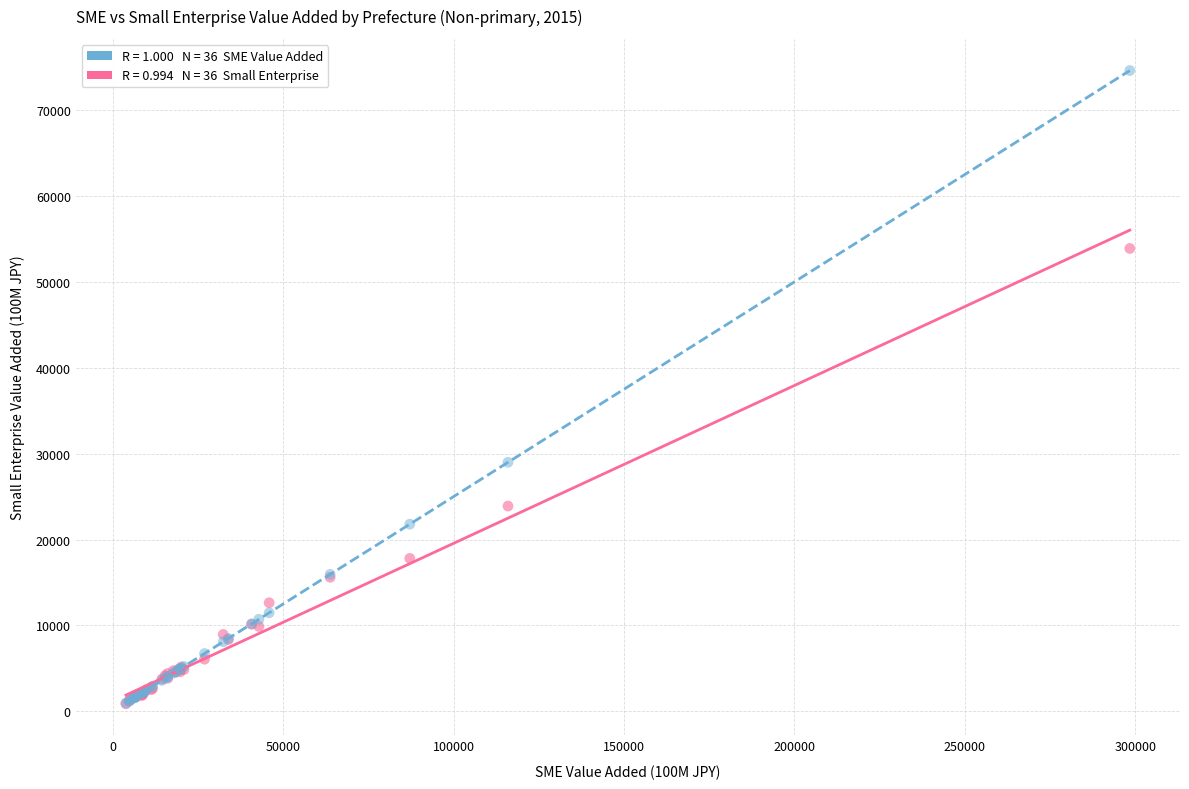

Across all series, what Y value is closest to 37739?

28991.1